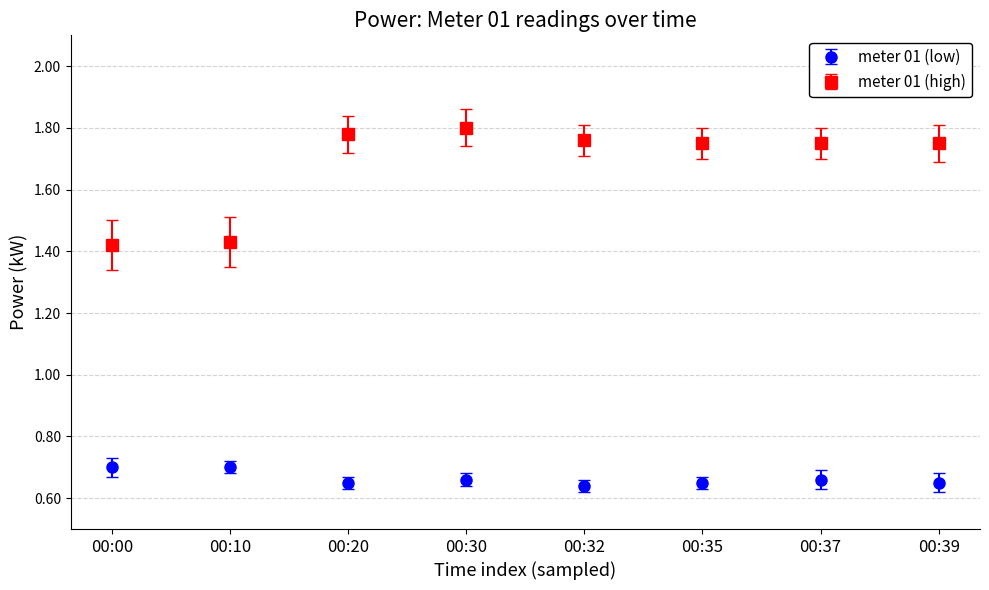

At how many categories does at least one series exceed 1?

8